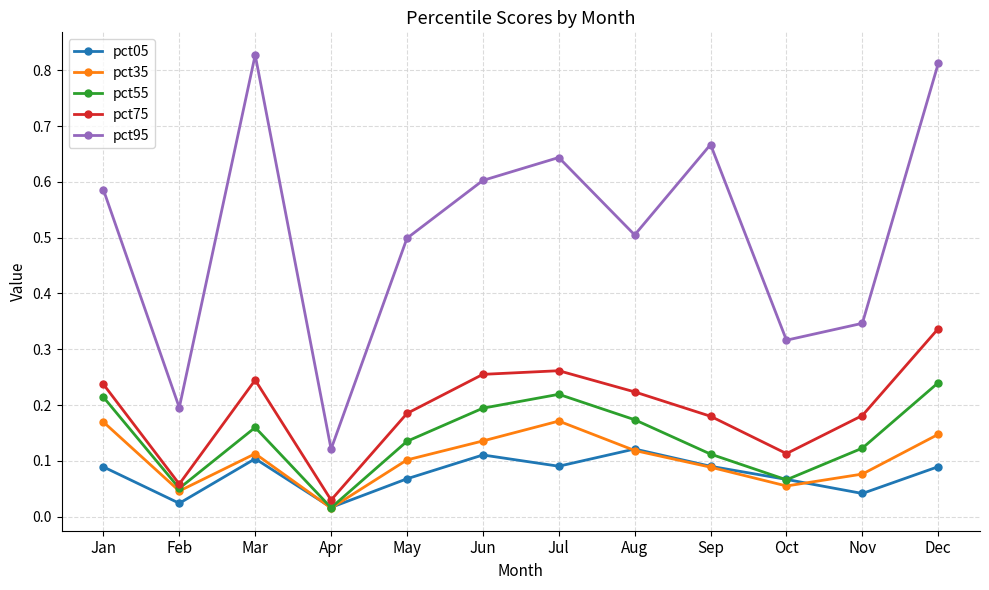

In pct95, how many points are higher than both neighbors (excluding endpoints)?

3